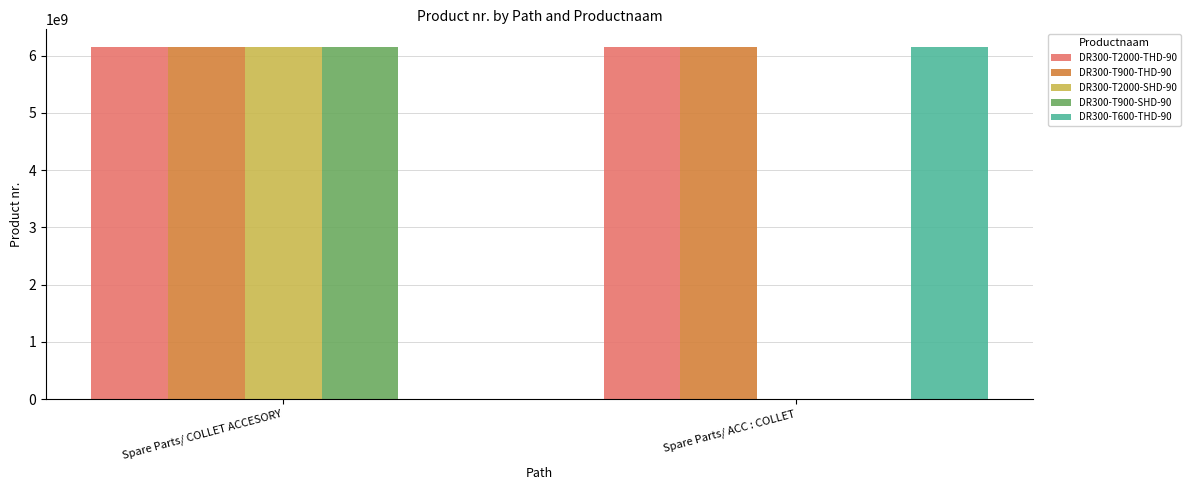

What is the greatest value displayed?

6151761160